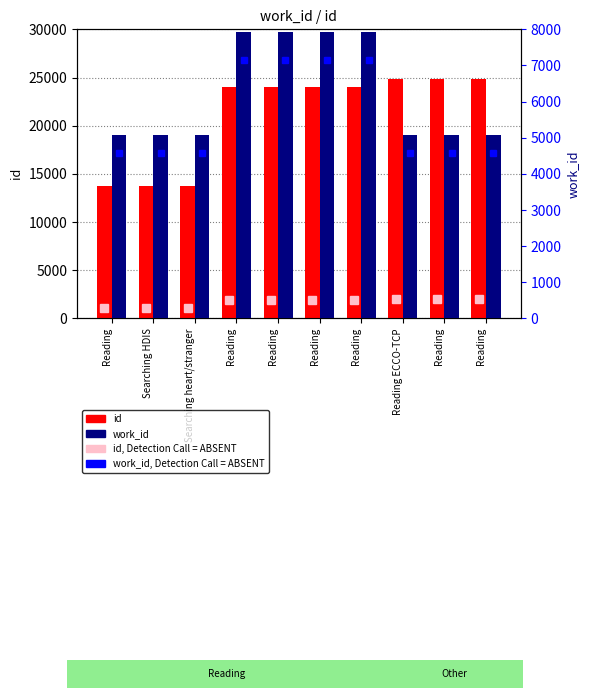

What is the value of the work_id bar at the 10th from the left?

5088